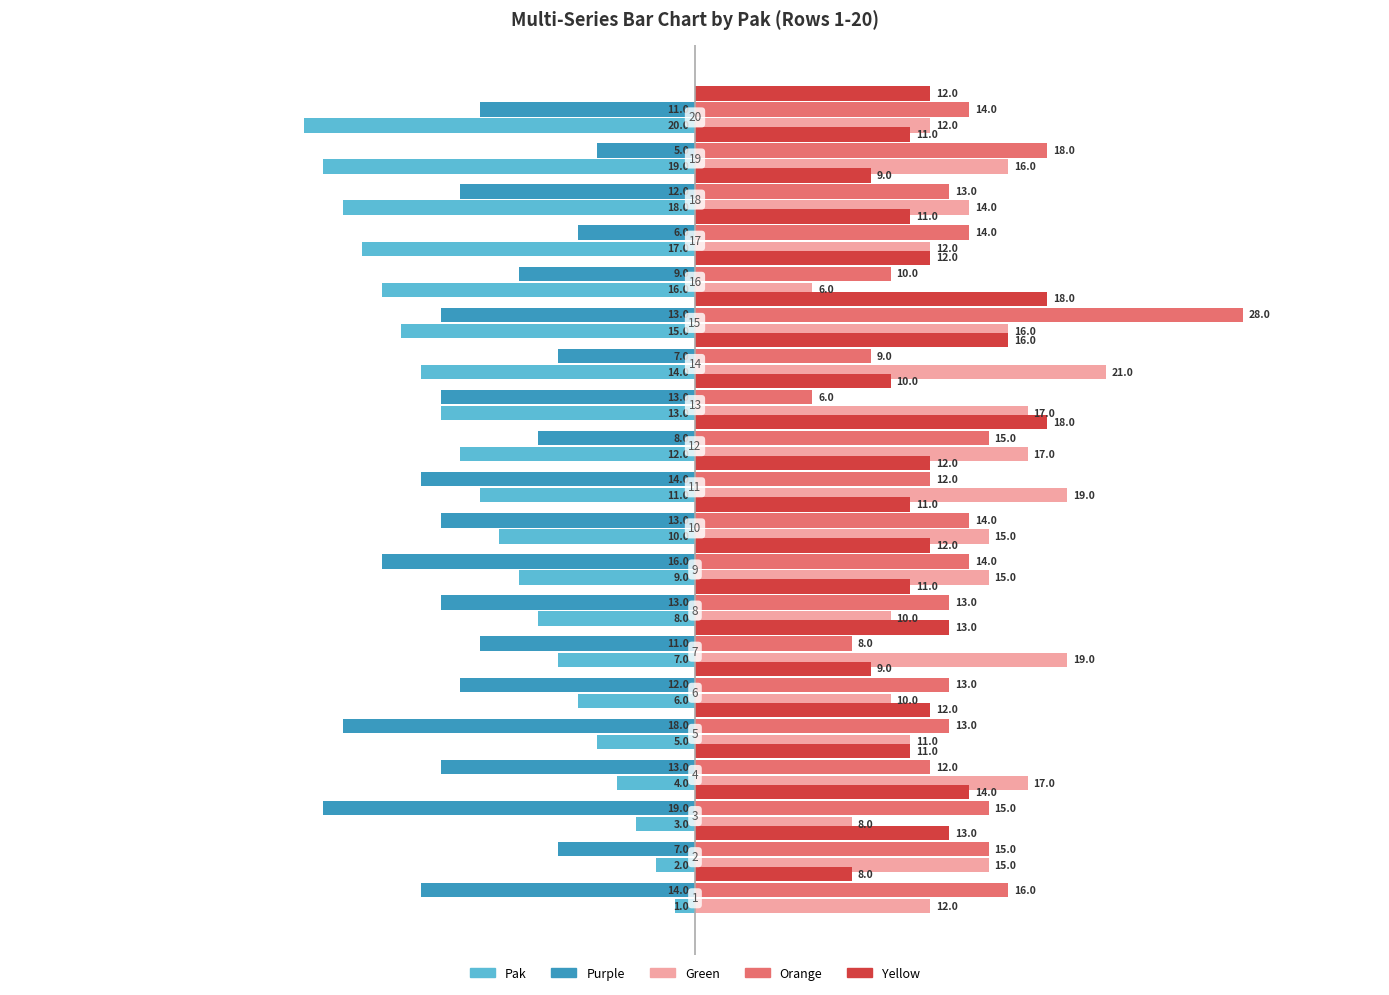

Rank the series by their maximum value, from highest to lowest.

Orange, Green, Yellow, Pak, Purple